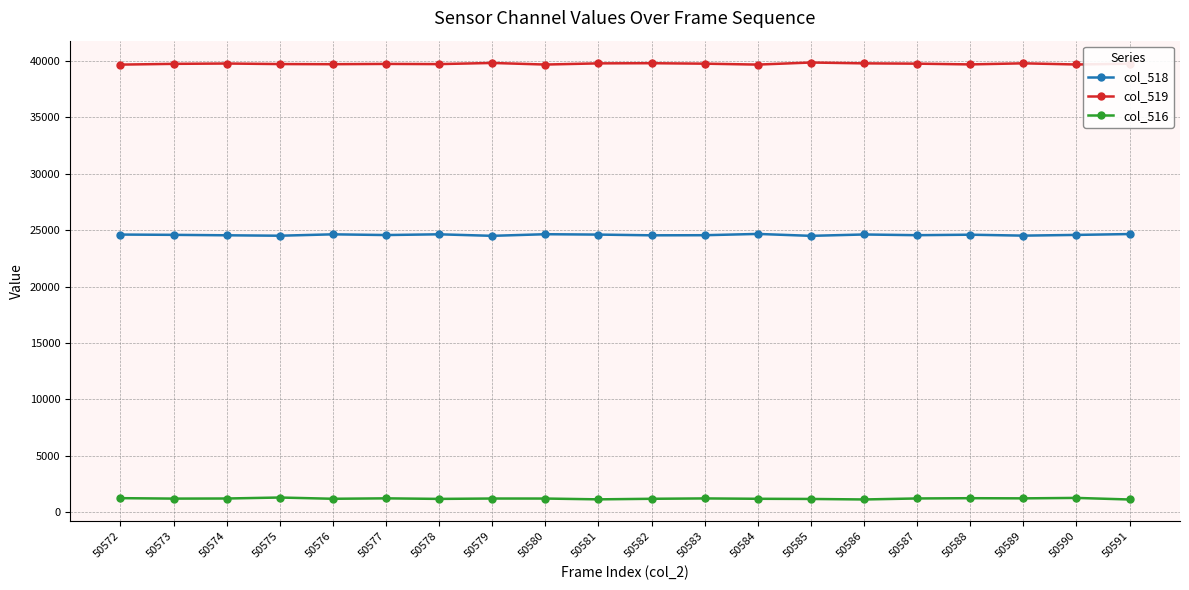

At 50582, list the series in order from largest to smallest.

col_519, col_518, col_516